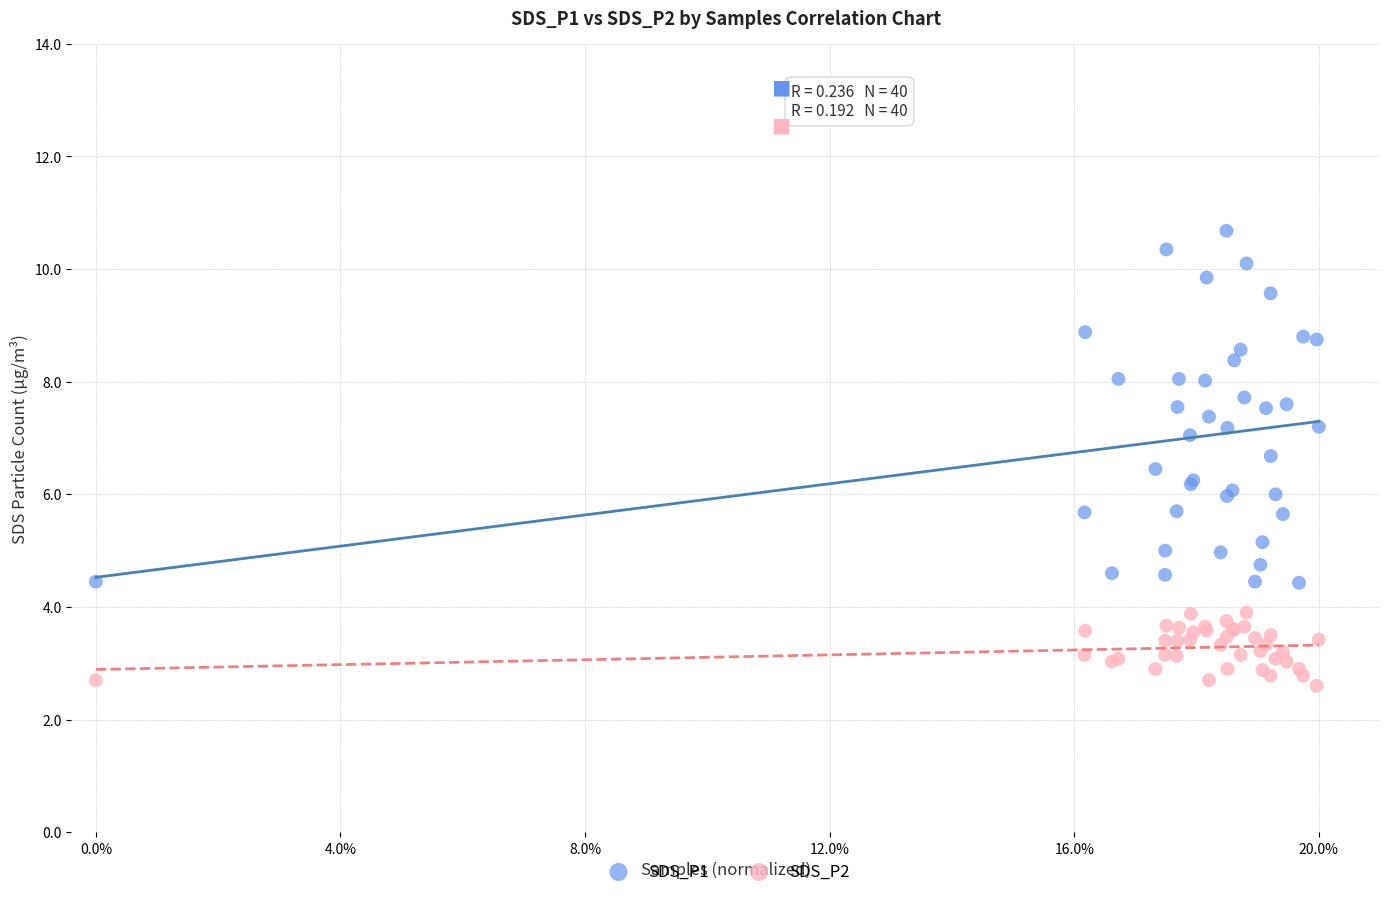

What is the X range (max minus min) for the scatter plot?

1.0